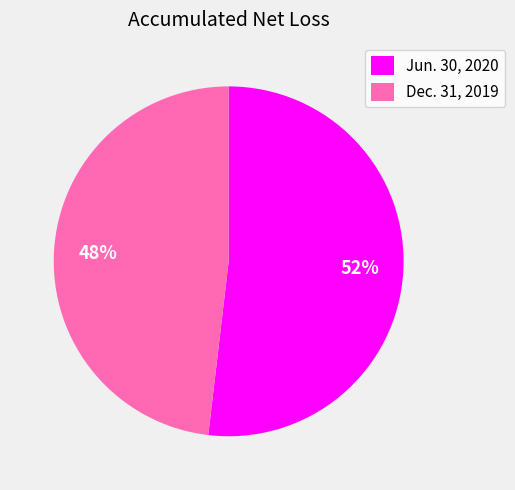

Is the sum of Dec. 31, 2019 and Jun. 30, 2020 greater than half?

Yes